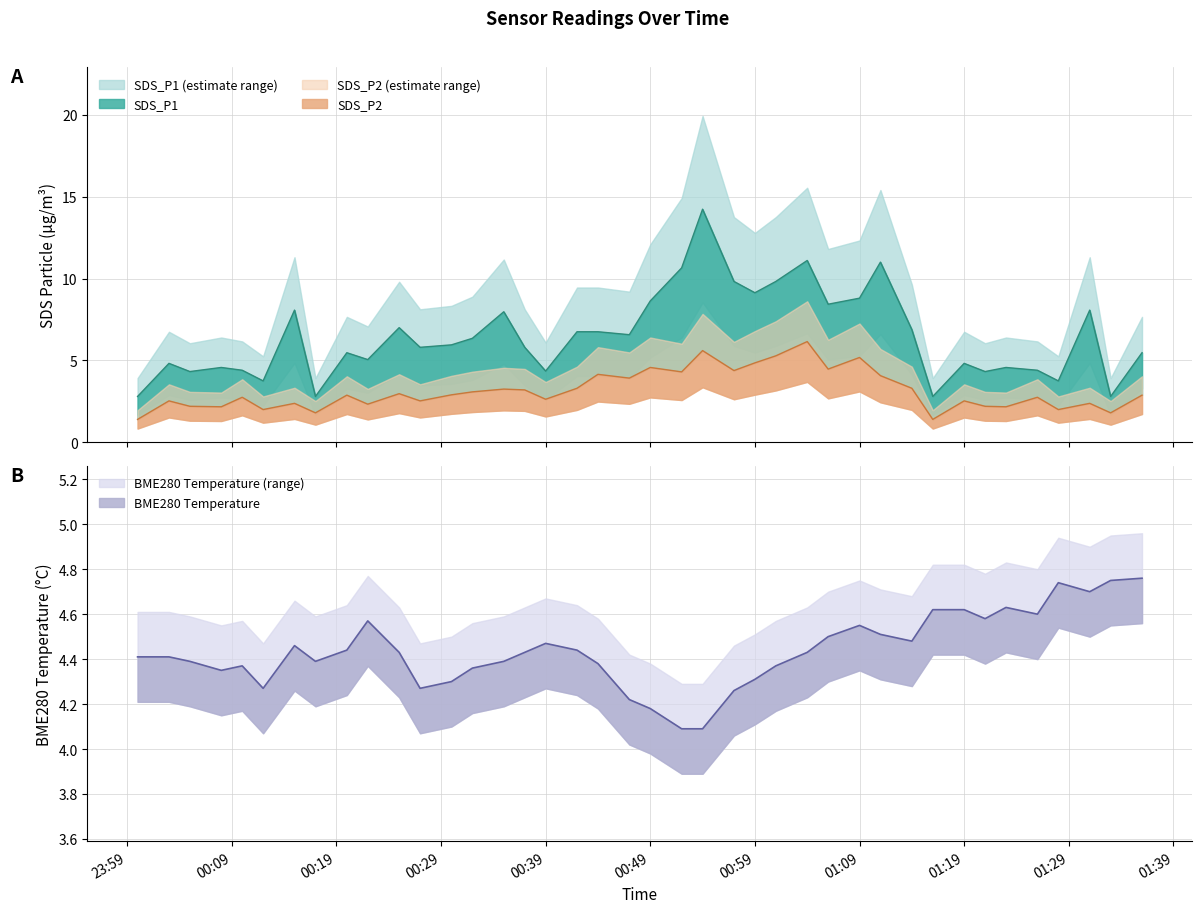

Where is the first local minimum for BME280_temperature?

2021-04-18 00:08